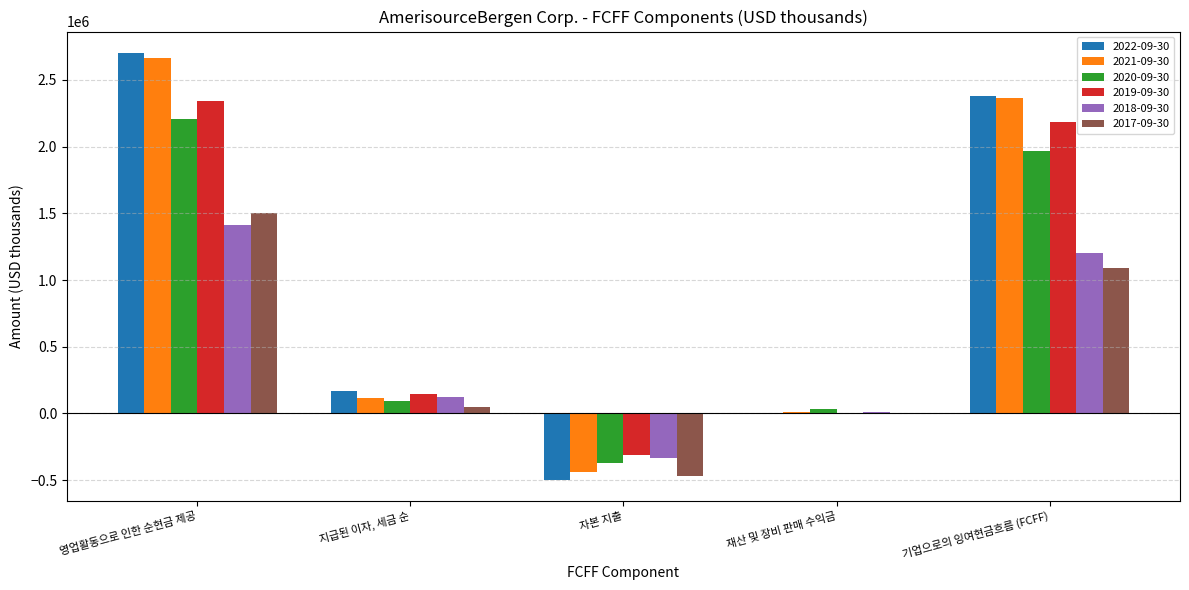

What is the total value across all series at 영업활동으로 인한 순현금 제공?

12836263